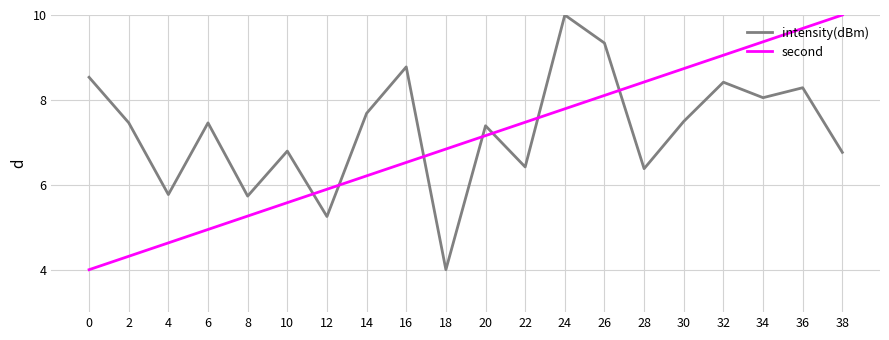

How many lines are shown in the chart?

2